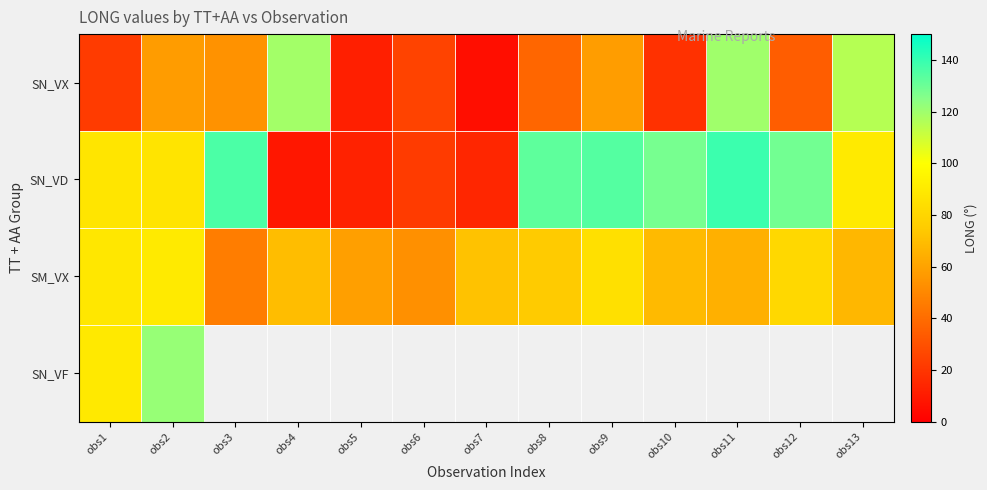

Which series has the widest spread of values?

SN_VD